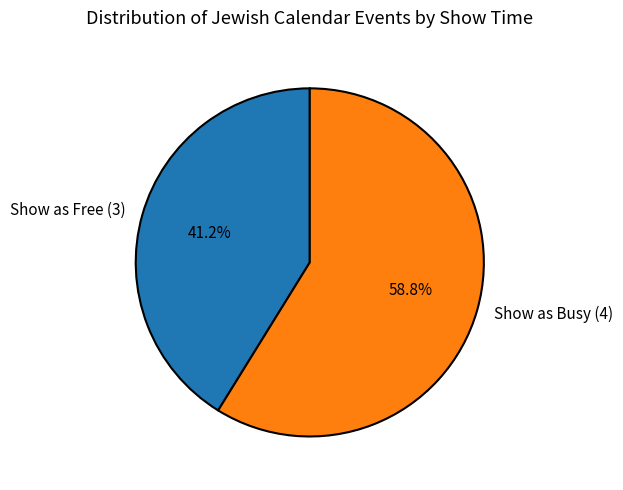

Count the number of slices in the pie.

2